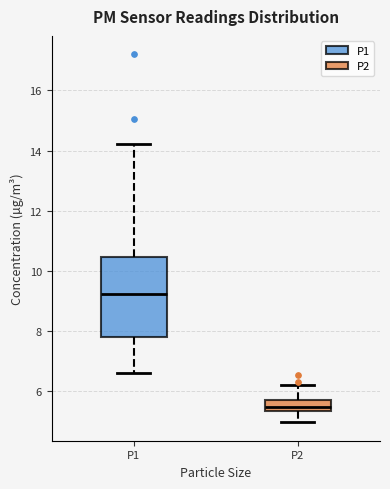

Where does the lower whisker of the box for P2 end on the y-axis? The values are not printed on the chart, so give them approximately, as read against the axis.

5.0